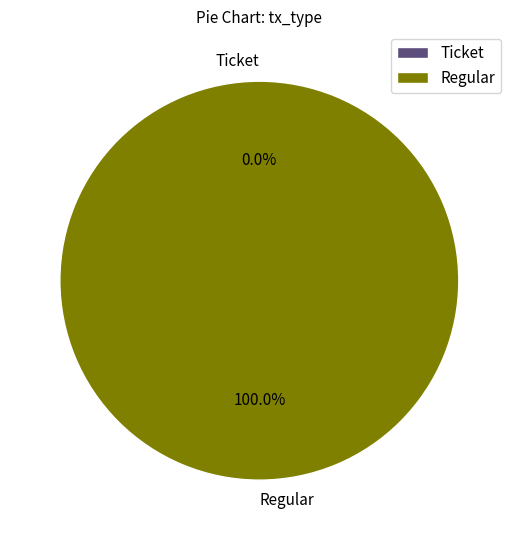

To the nearest percent, what is the difference between the largest and smallest slice percentages?

100%